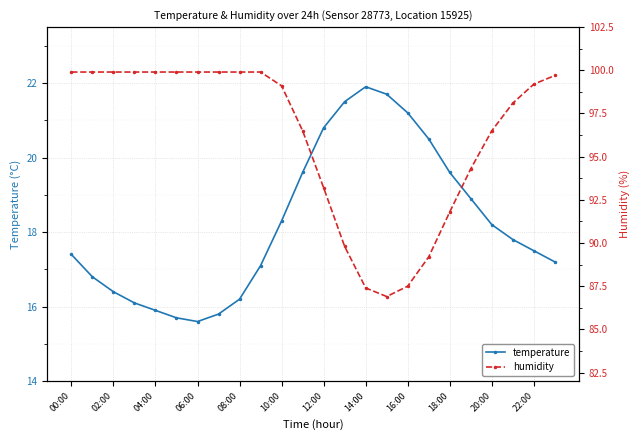

How many interior local peaks does the temperature series have?

1